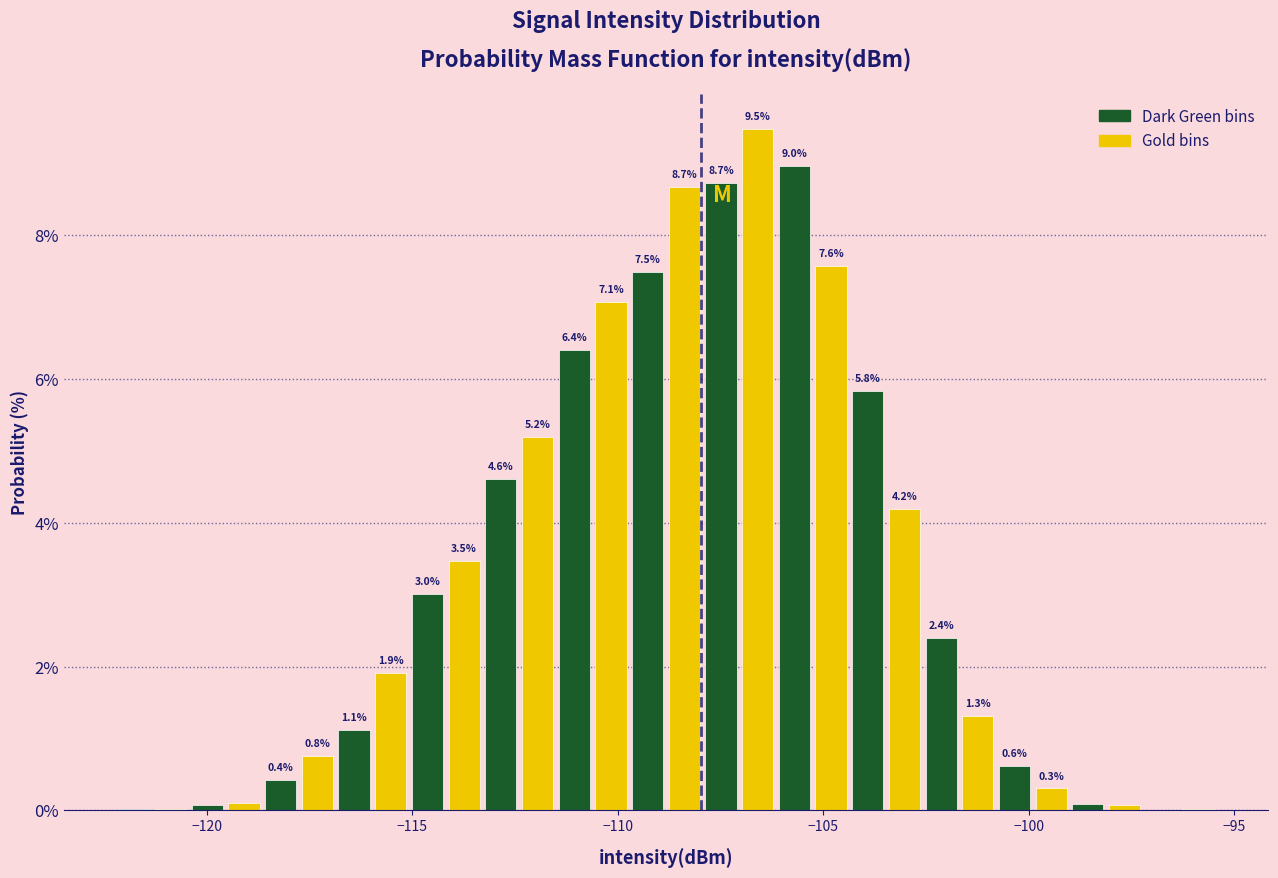

Around what value on the x-axis is the tallest bar? Give the approximate position of its centre, as read against the axis.

-106.5